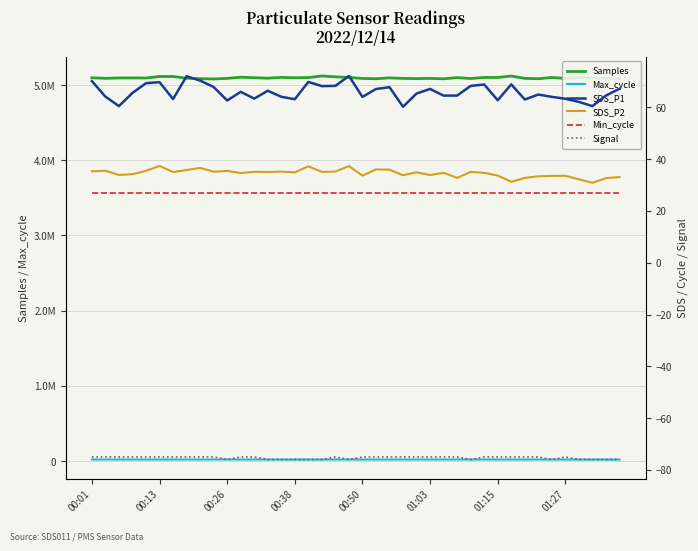

Which series has the widest spread of values?

Samples